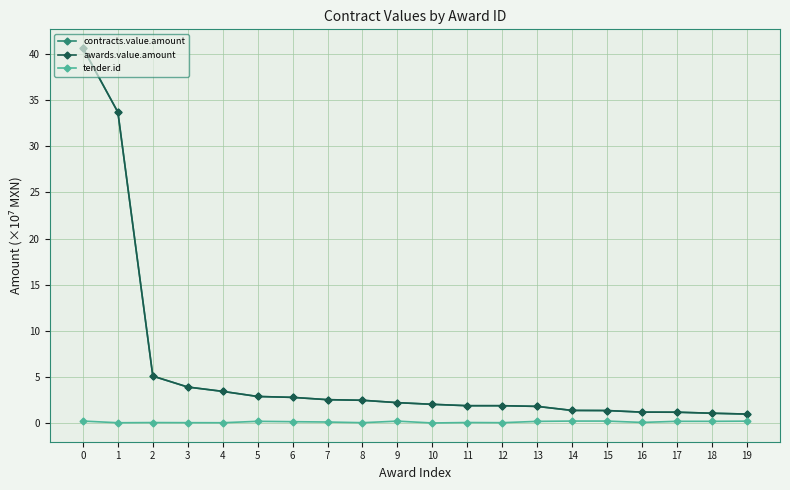

What is the total value across all series at 19?

2.2